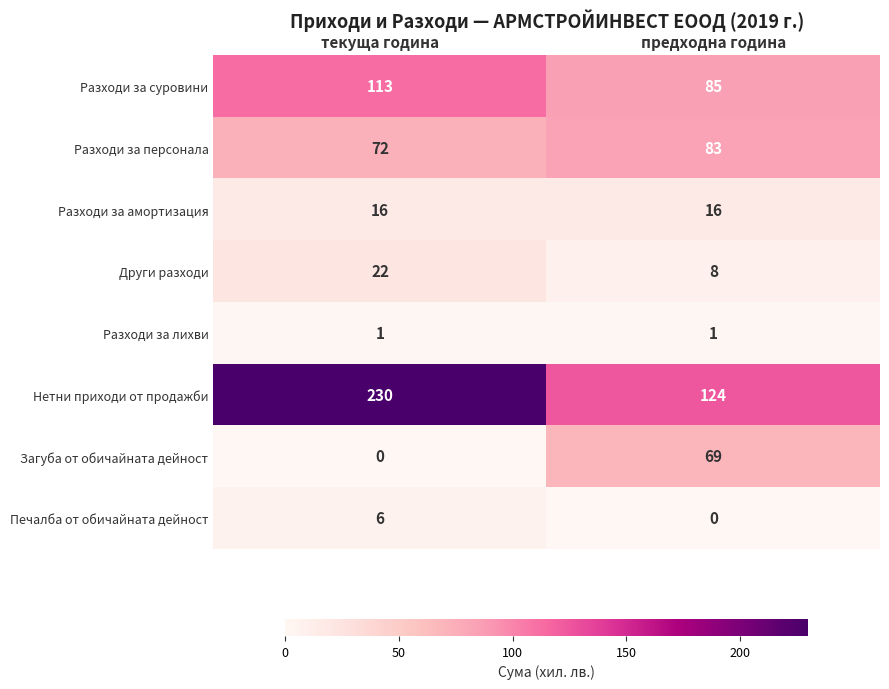

At which category is the sum across all series the highest?

текуща година